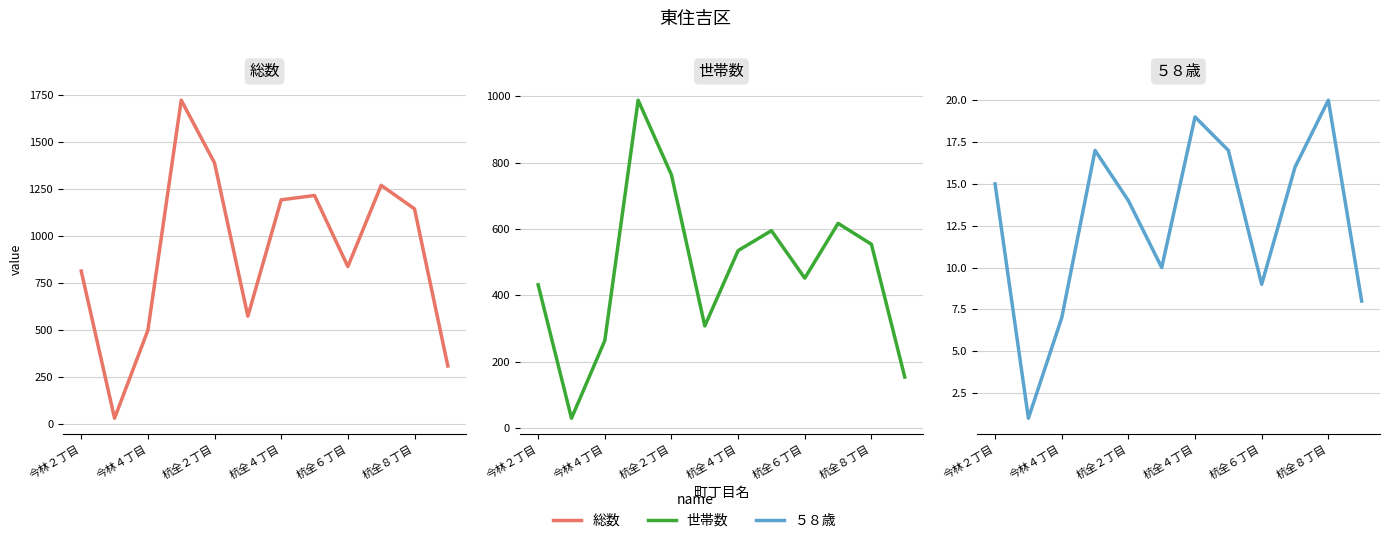

How many lines are shown in the chart?

3